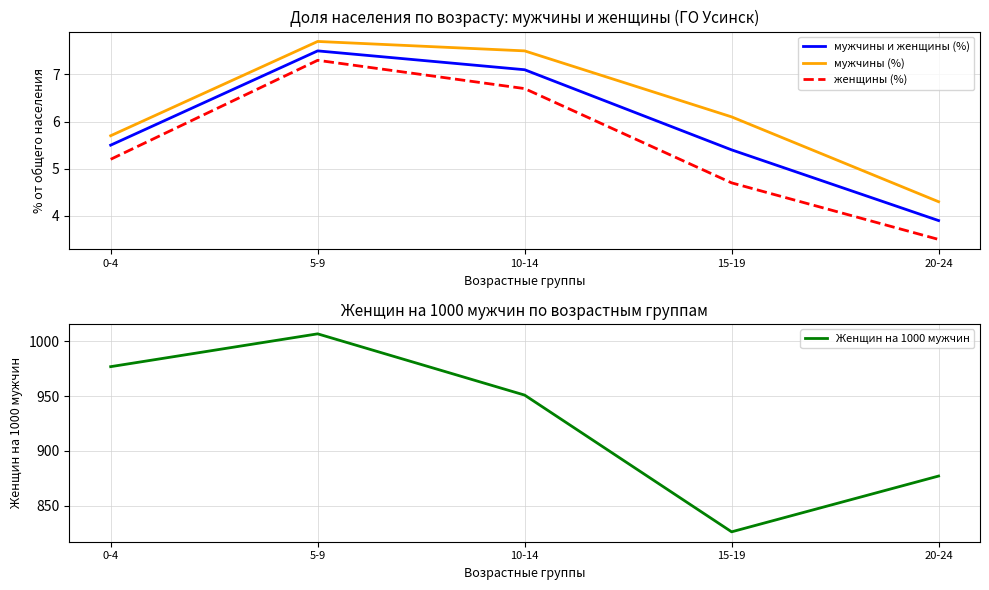

List the labels in order of мужчины и женщины (%) value, largest first.

5-9, 10-14, 0-4, 15-19, 20-24